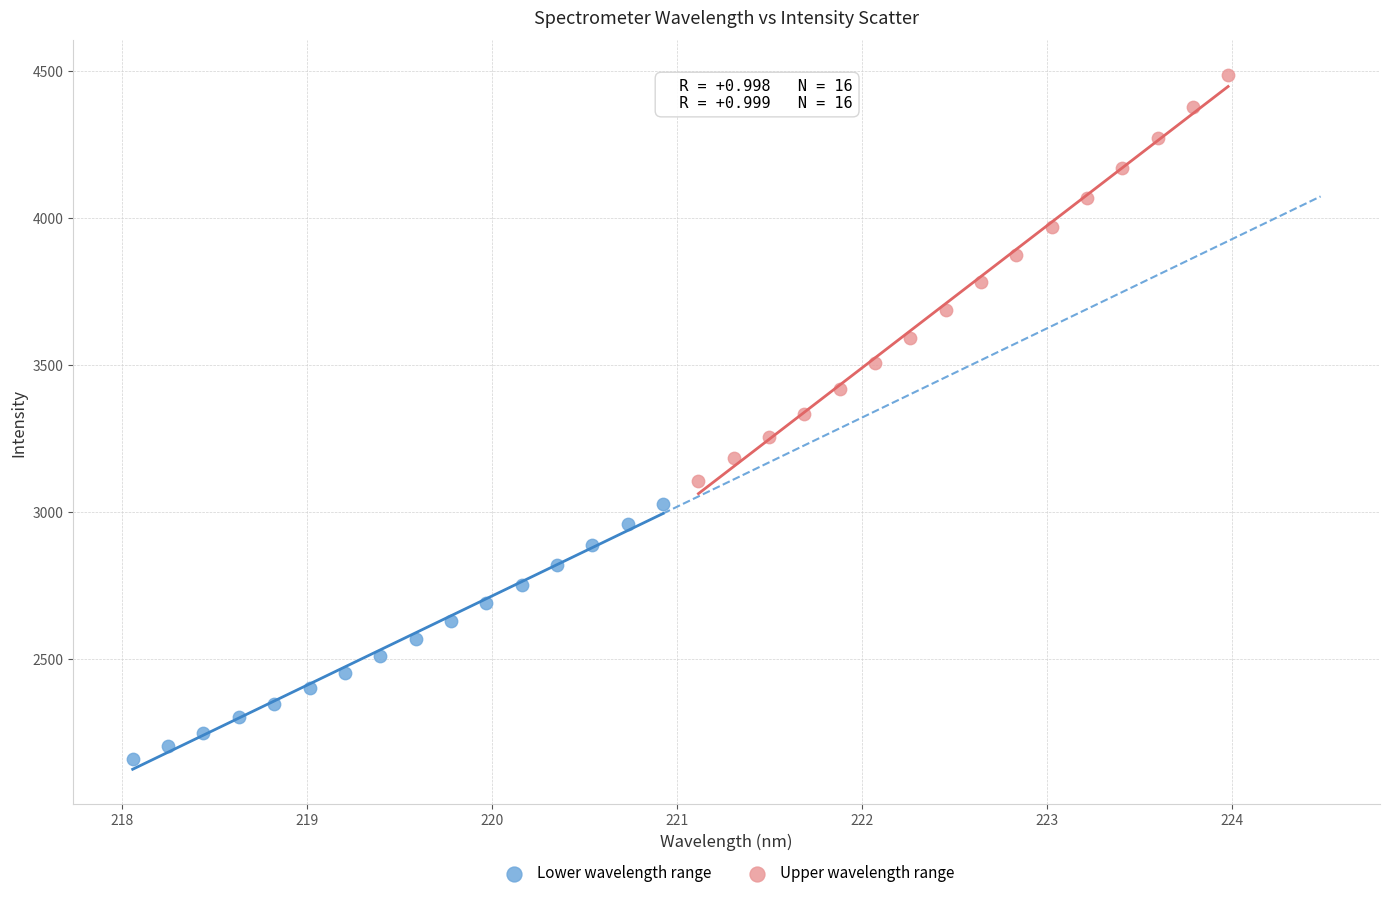

Which series has the largest Y range (max minus min)?

Upper wavelength range